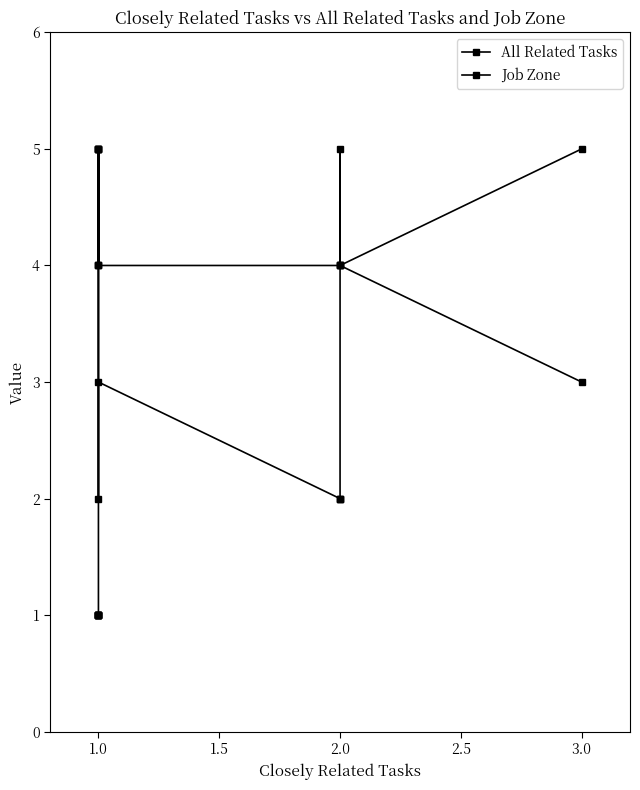

What are all the series names shown in the legend?

All Related Tasks, Job Zone